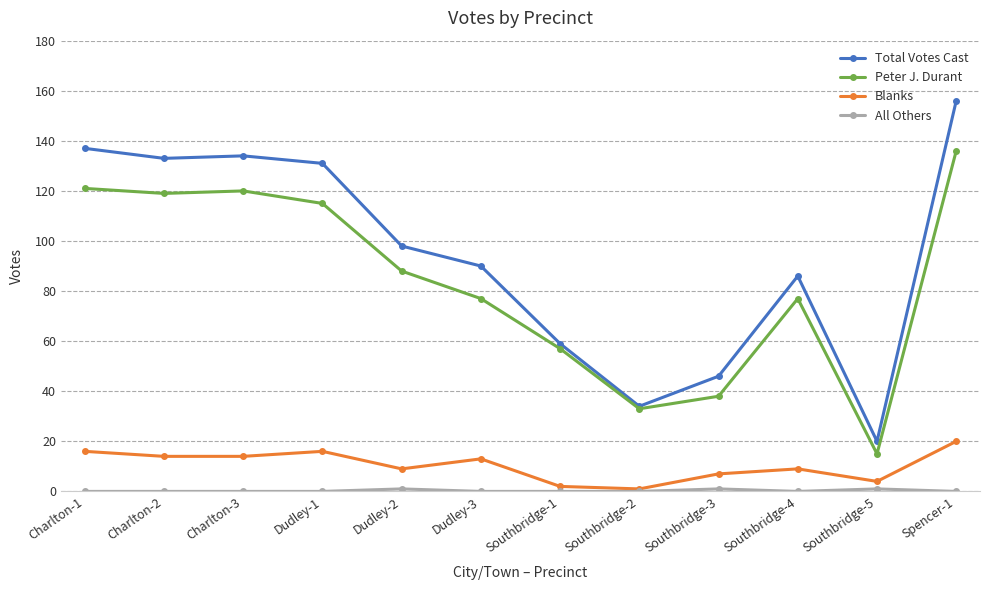

What is the total value across all series at Charlton-3?

268